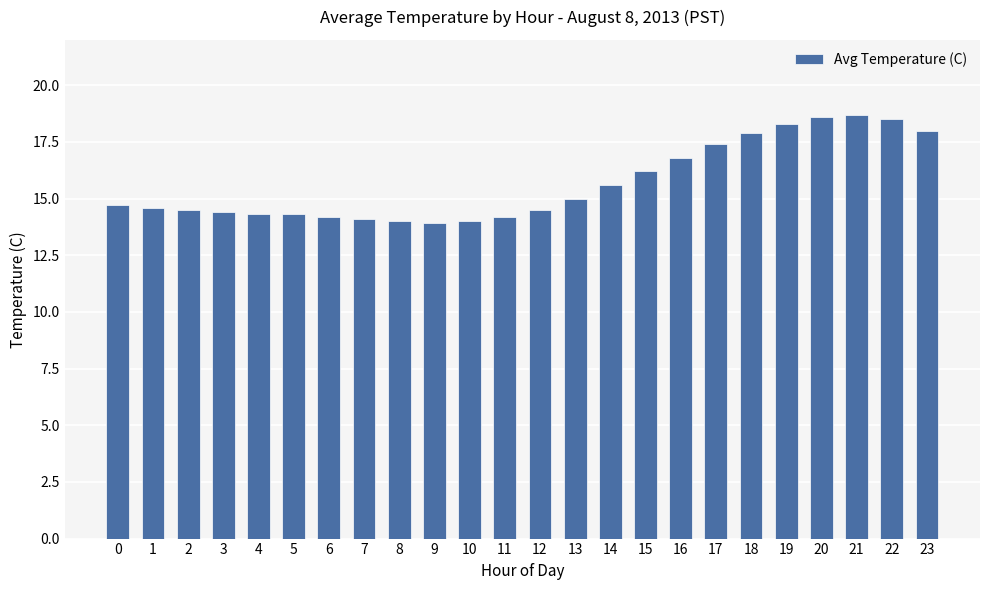

What is the greatest value displayed?

18.7